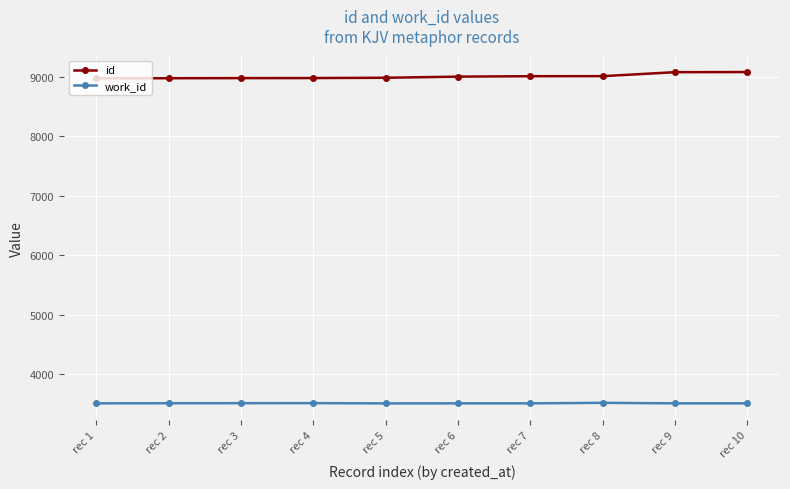

What is the minimum value for id?

8976